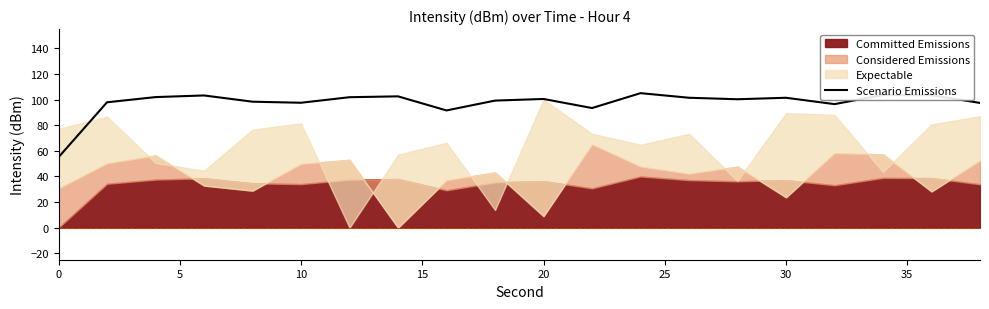

What is the sum of all values?

1951.5